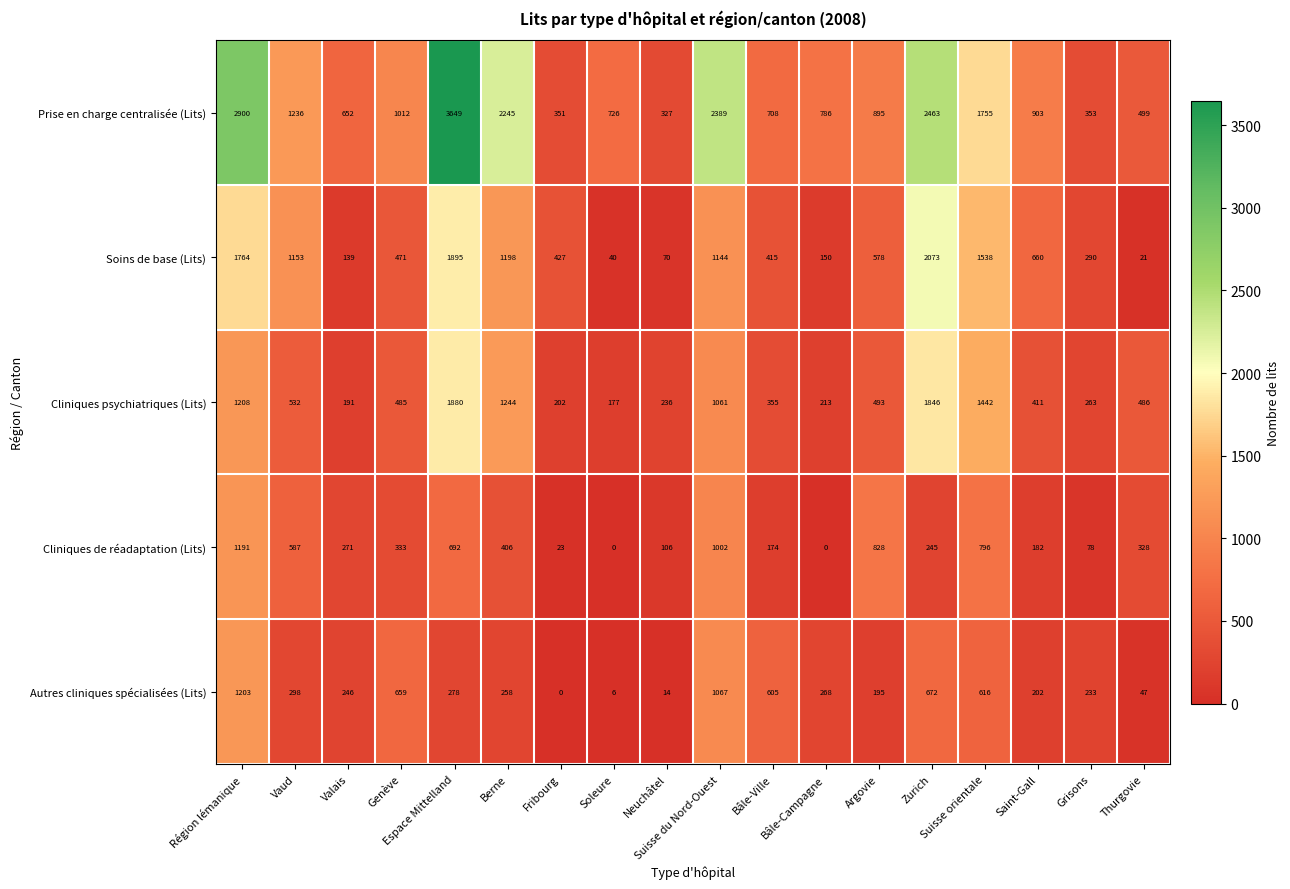

Which series has the largest range (max minus min)?

Prise en charge centralisée (Lits)